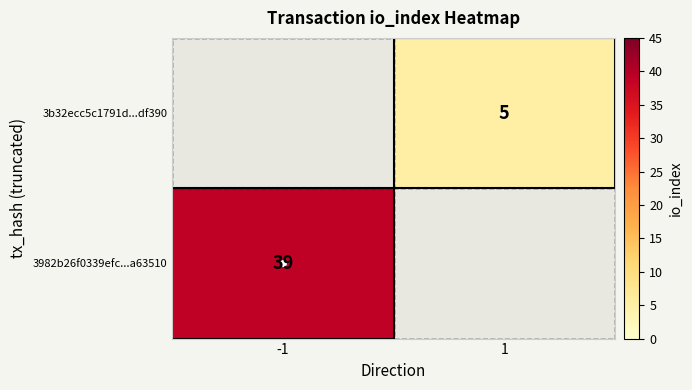

Rank the series by their average value, from lowest to highest.

3982b26f0339efc...a63510, 3b32ecc5c1791d...df390